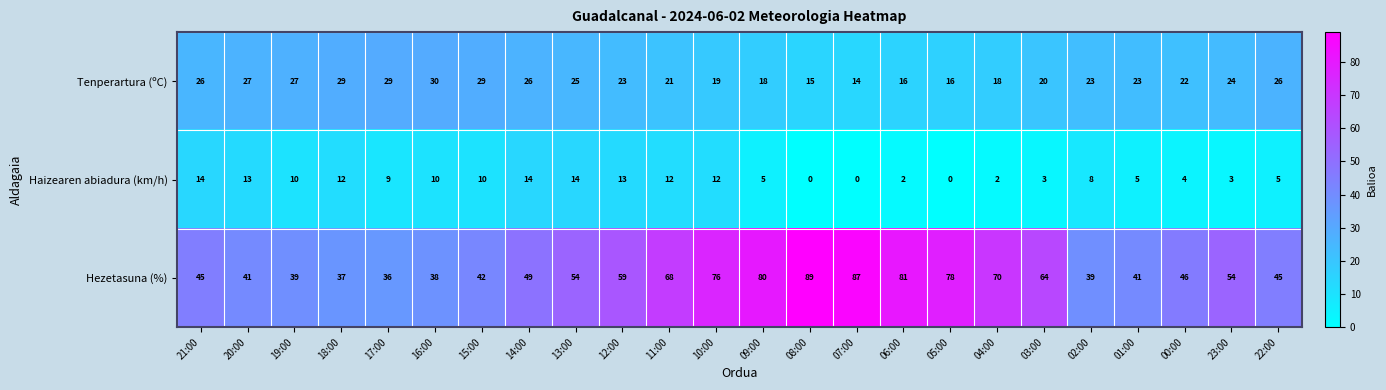

What is the spread (max minus min) of values at 16:00?

28